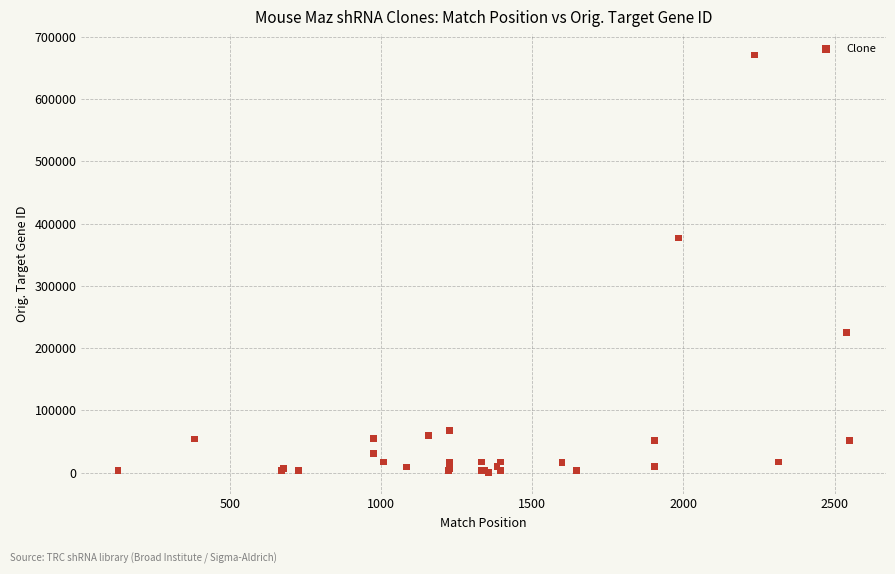

What Y value in the scatter plot is closest to 335501?

377047